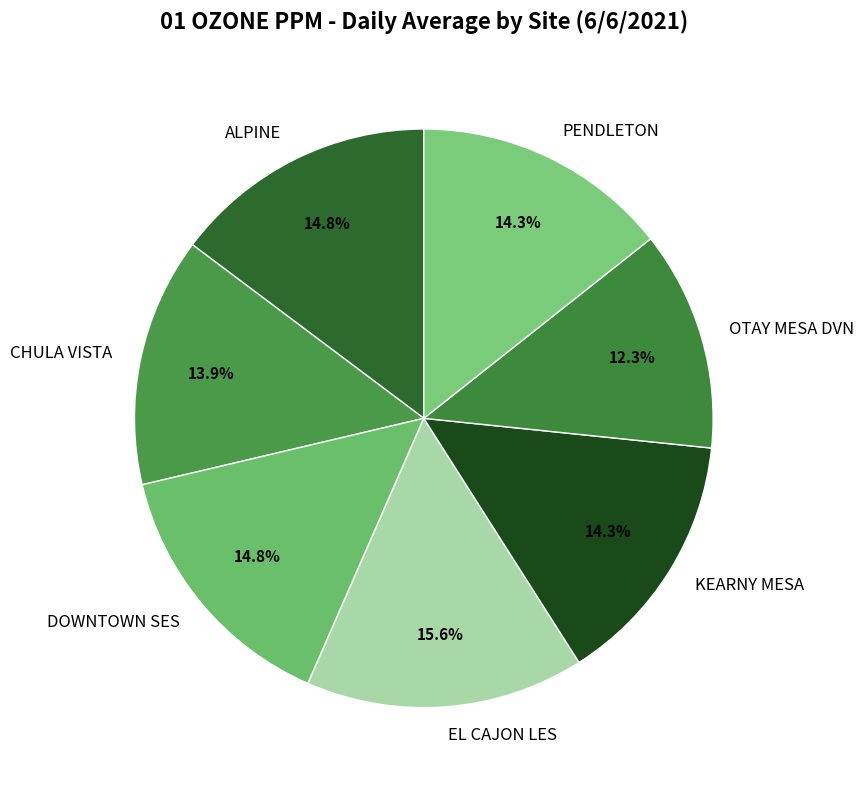

True or false: DOWNTOWN SES accounts for 30% of the total.

False